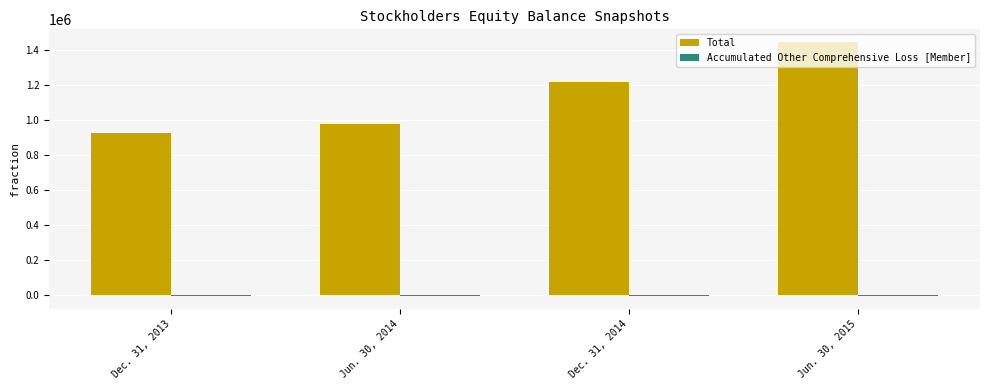

At which label is Total closest to 1184766?

Dec. 31, 2014